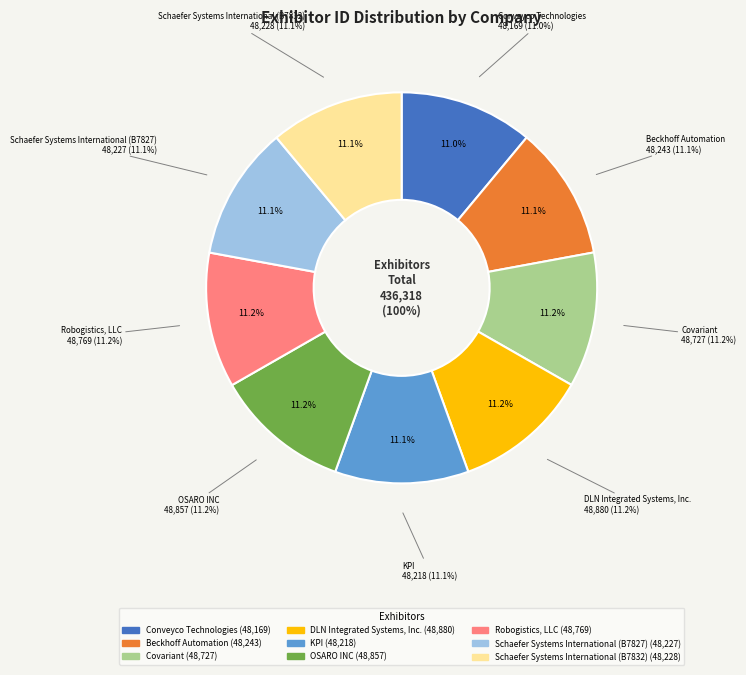

To the nearest percent, what is the combined percentage of DLN Integrated Systems, Inc. and Robogistics, LLC?

22%